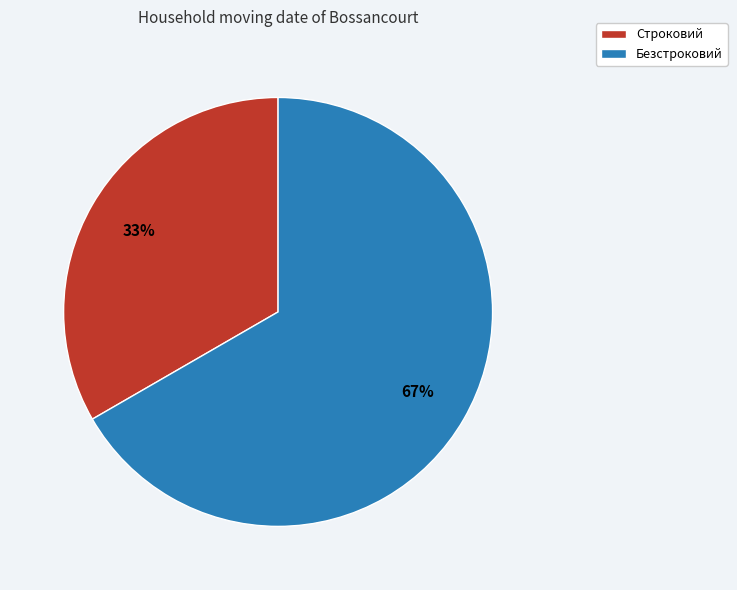

Rank the categories by value from lowest to highest.

Строковий, Безстроковий